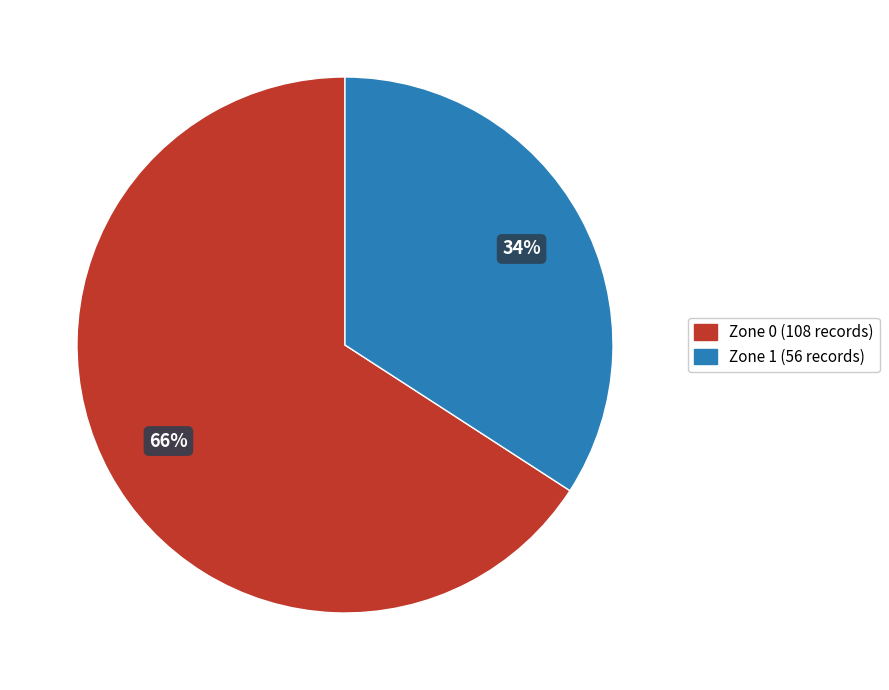

Does Zone 1 represent more than half of the total?

No